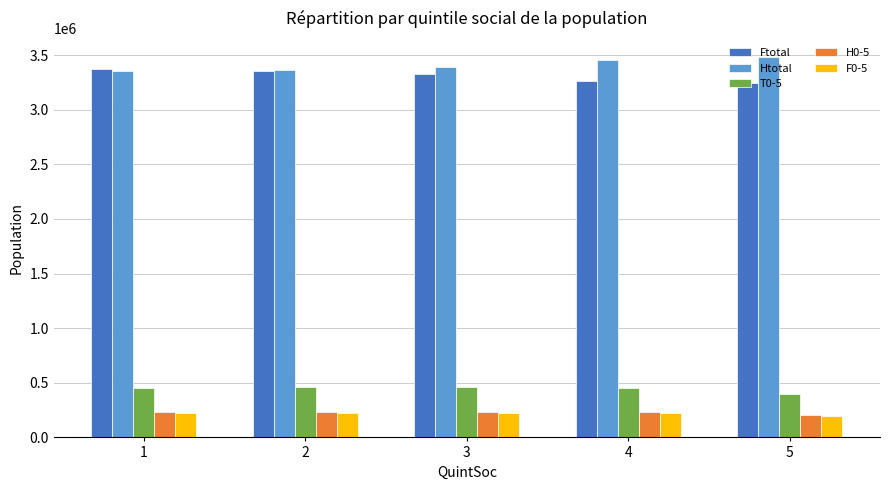

True or false: H0-5 has a value of 235070 at 3.

True